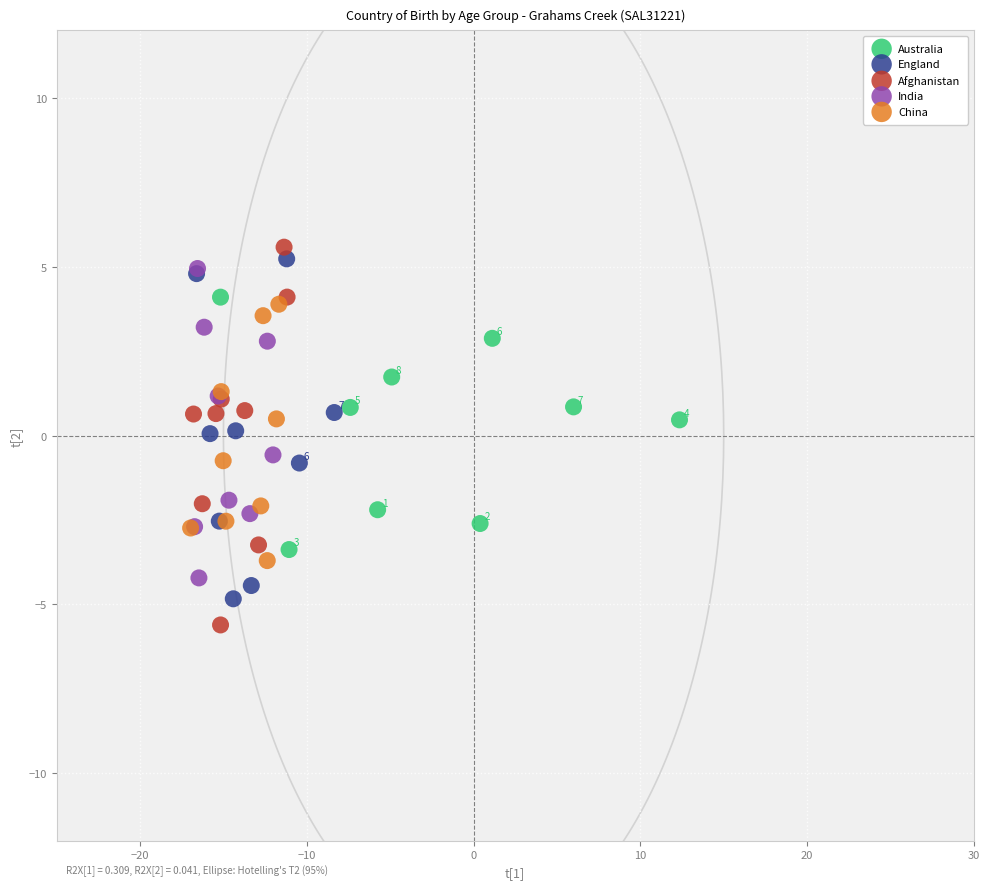

Which series has the widest spread of Y values?

Afghanistan